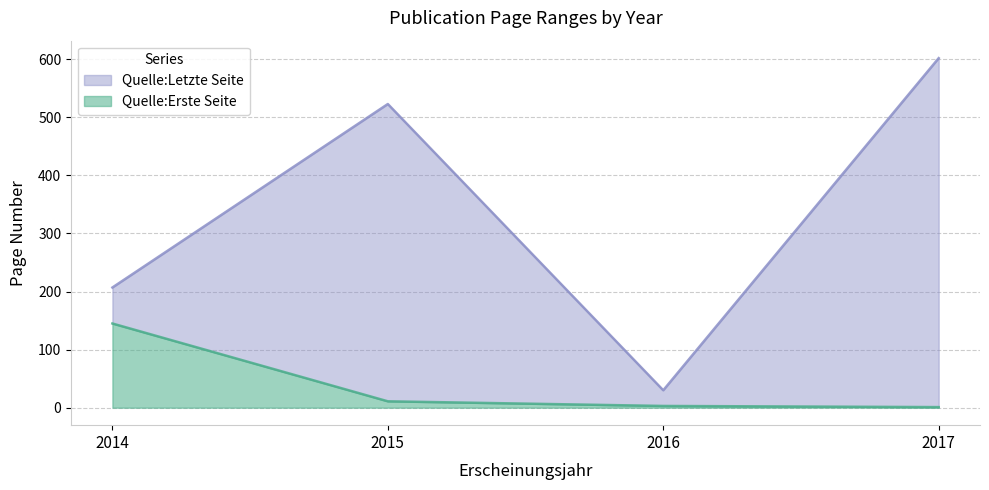

List the series in order of their overall mean, lowest first.

Quelle:Erste Seite, Quelle:Letzte Seite